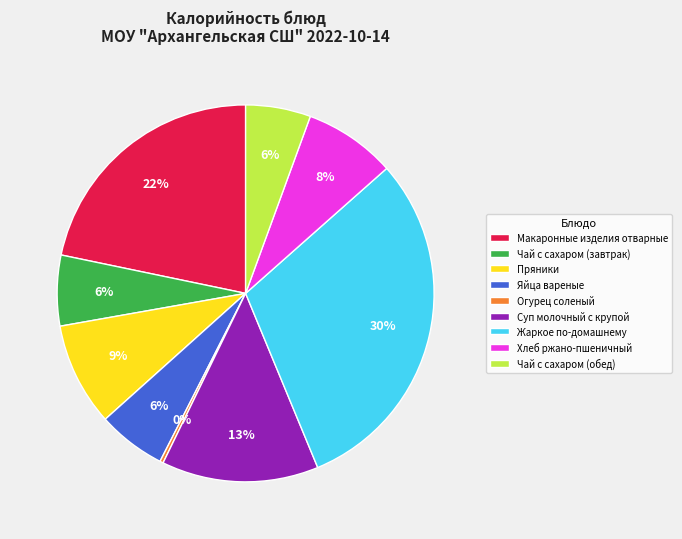

Is the sum of Пряники and Чай с сахаром (обед) greater than half?

No